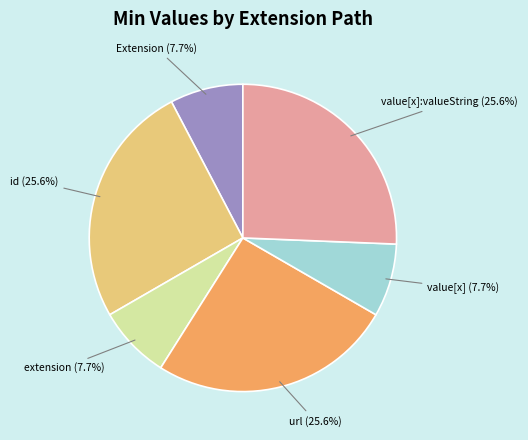

How many segments does this pie chart have?

6